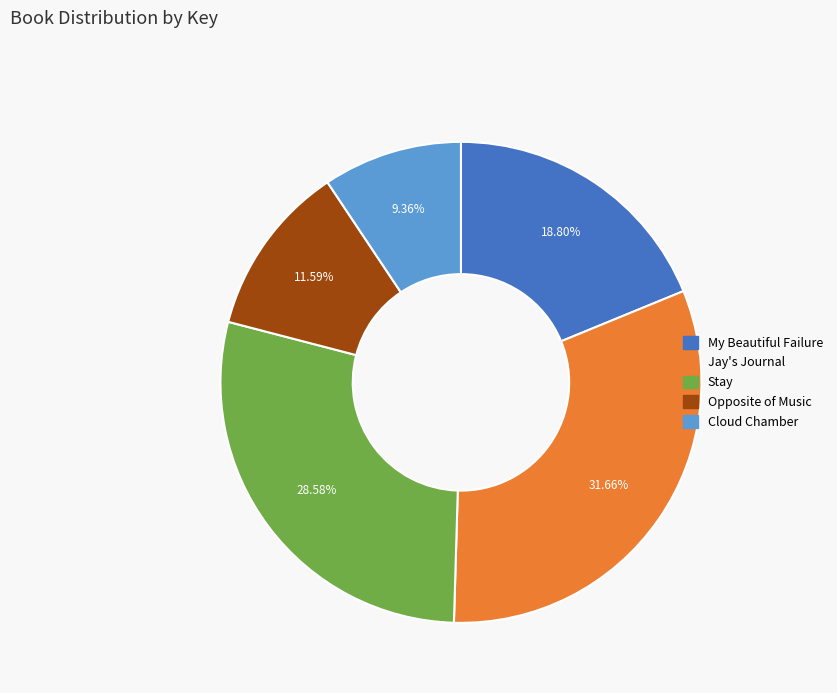

Does Stay represent more than half of the total?

No